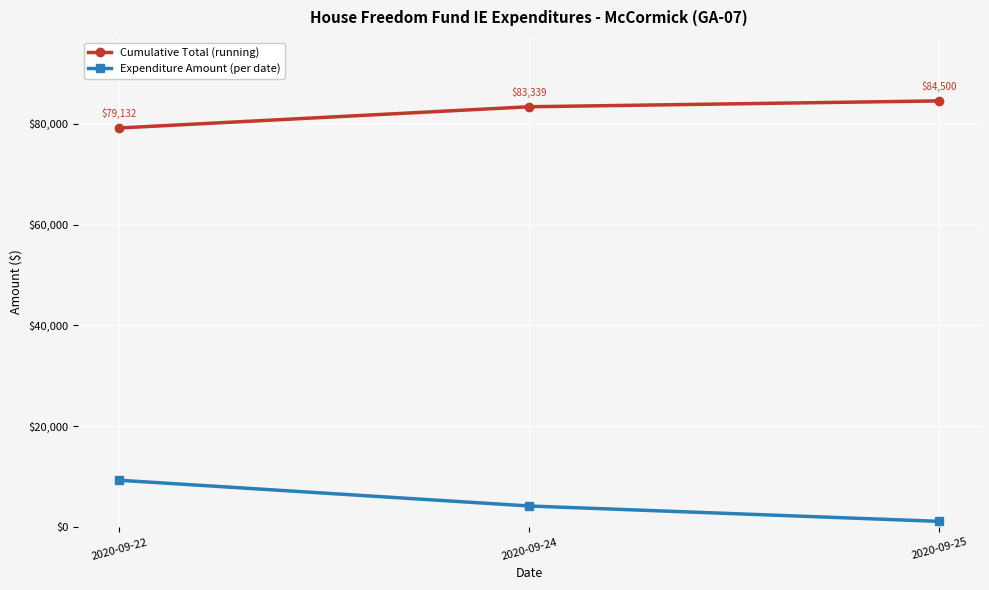

Does the chart display data point markers on the line(s)?

Yes